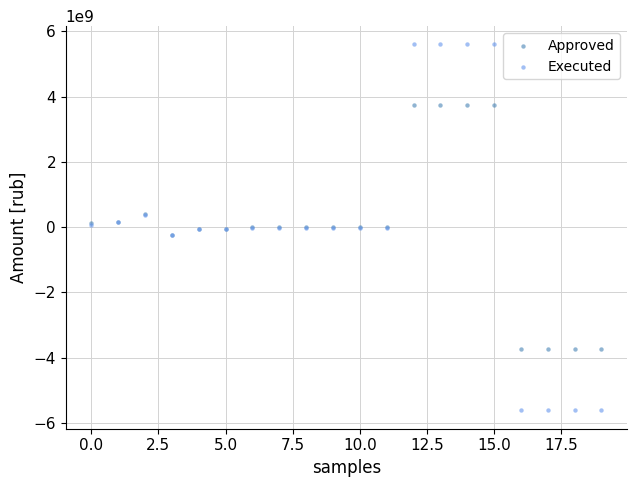

Which series has the widest spread of Y values?

Executed